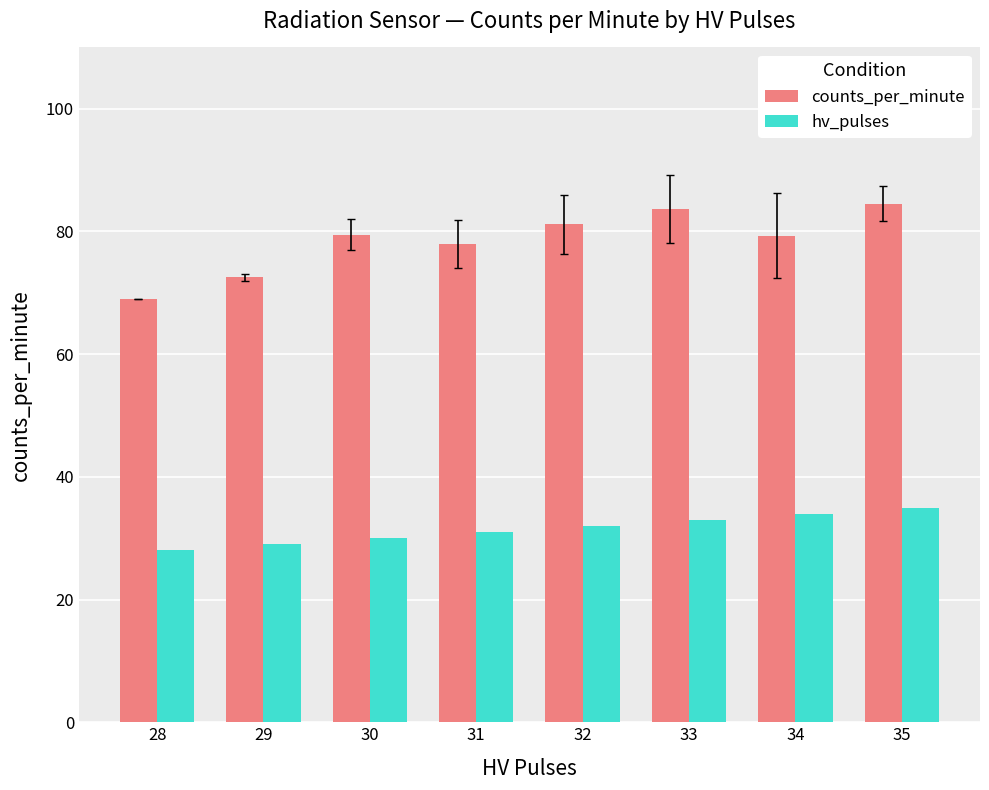

What is the approximate value of hv_pulses at 30?

30.0